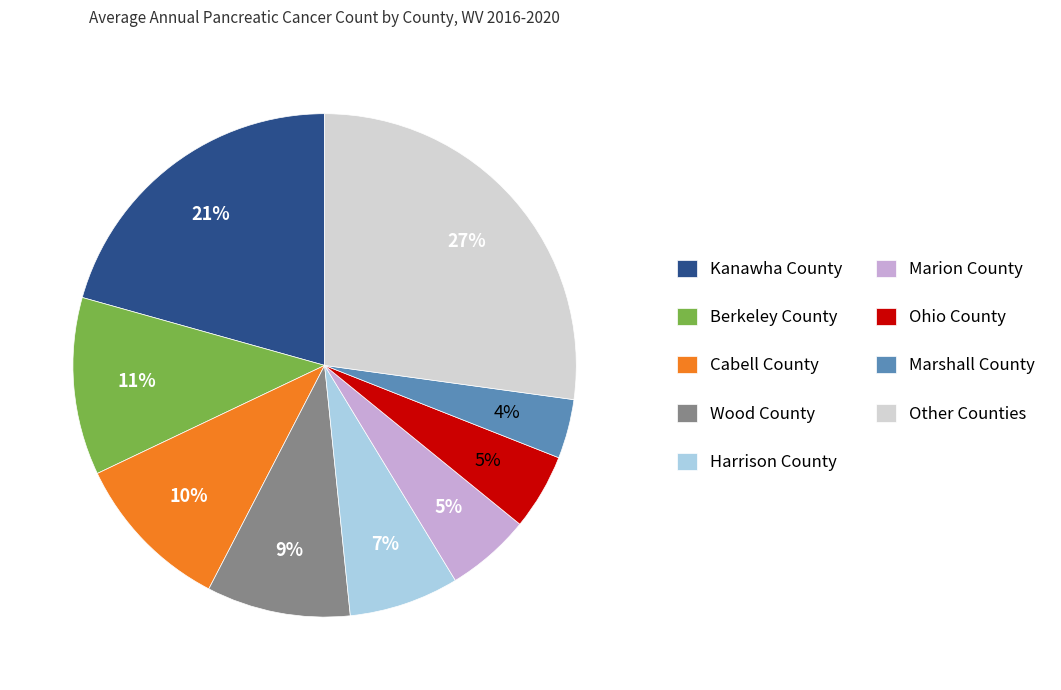

To the nearest percent, what is the difference between the largest and smallest slice percentages?

23%